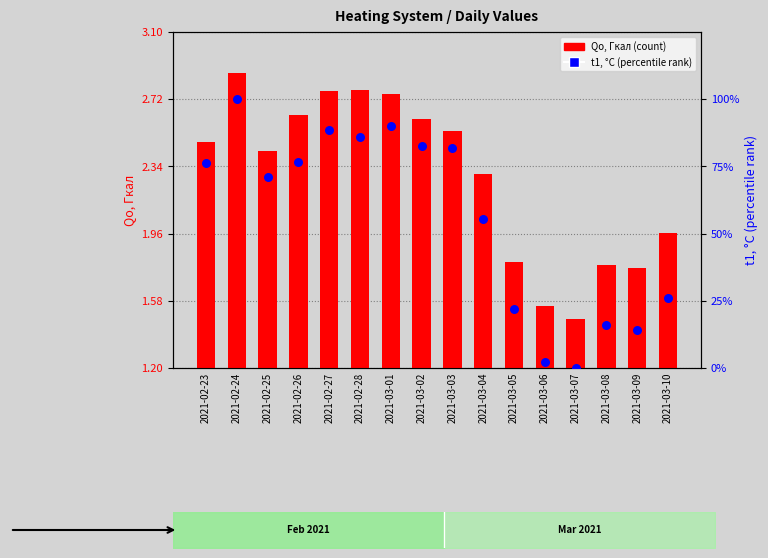

At how many categories does at least one series exceed 18?

12